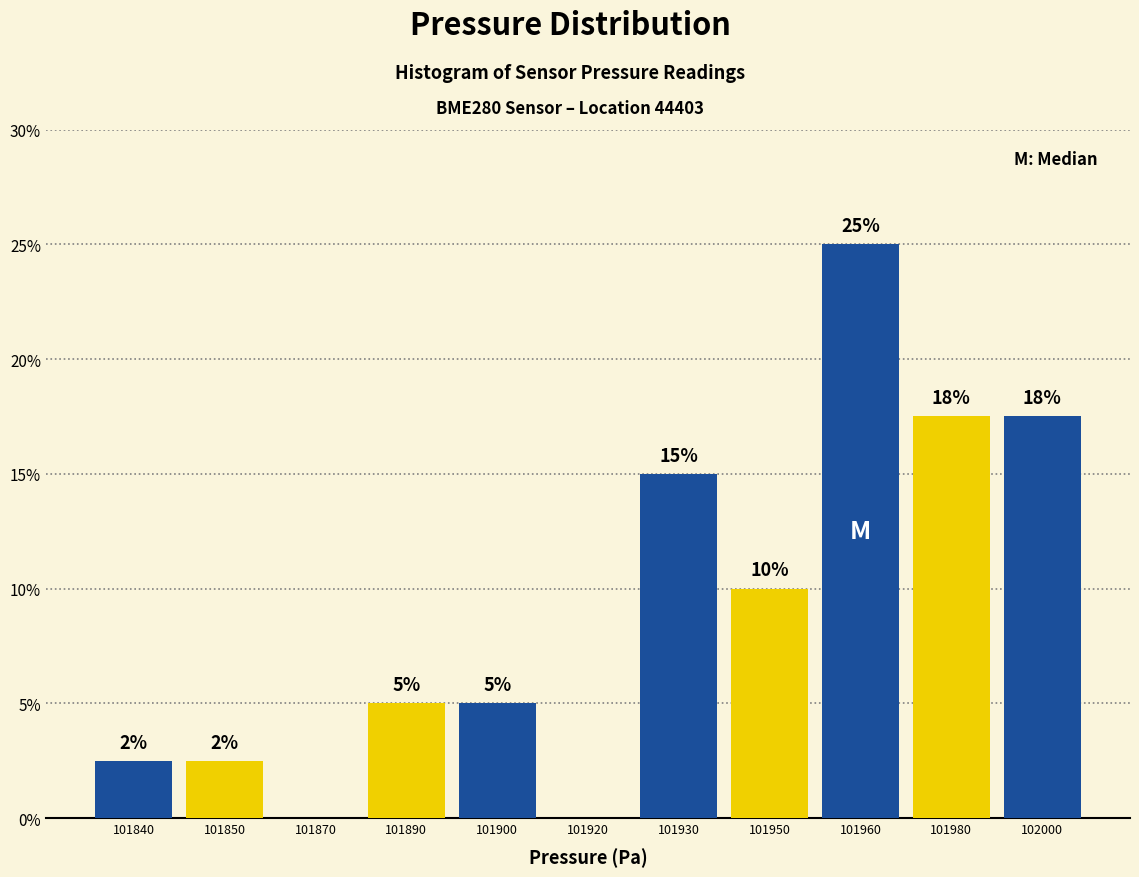

At which label is the value closest to 12?

101950